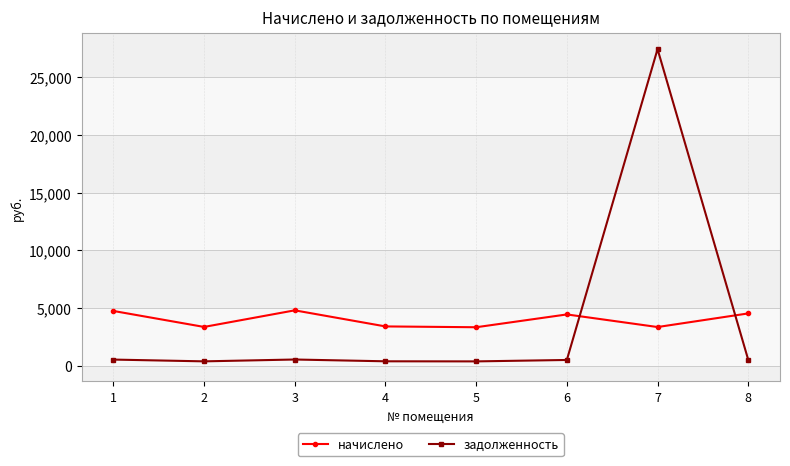

Read the начислено value at 4.

3402.2